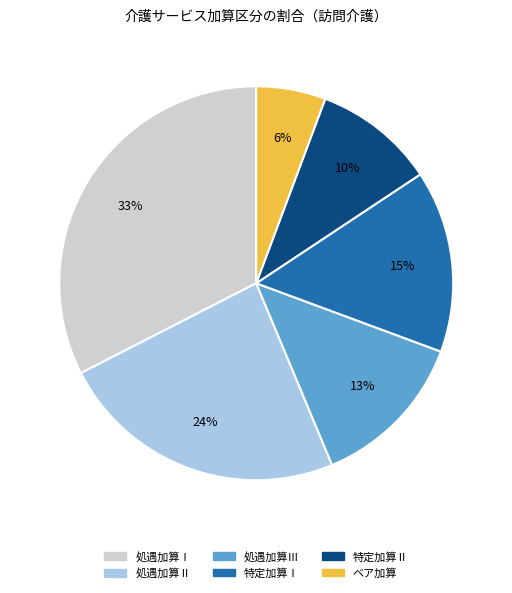

Is it true that 特定加算Ⅱ is 16% of the pie?

False